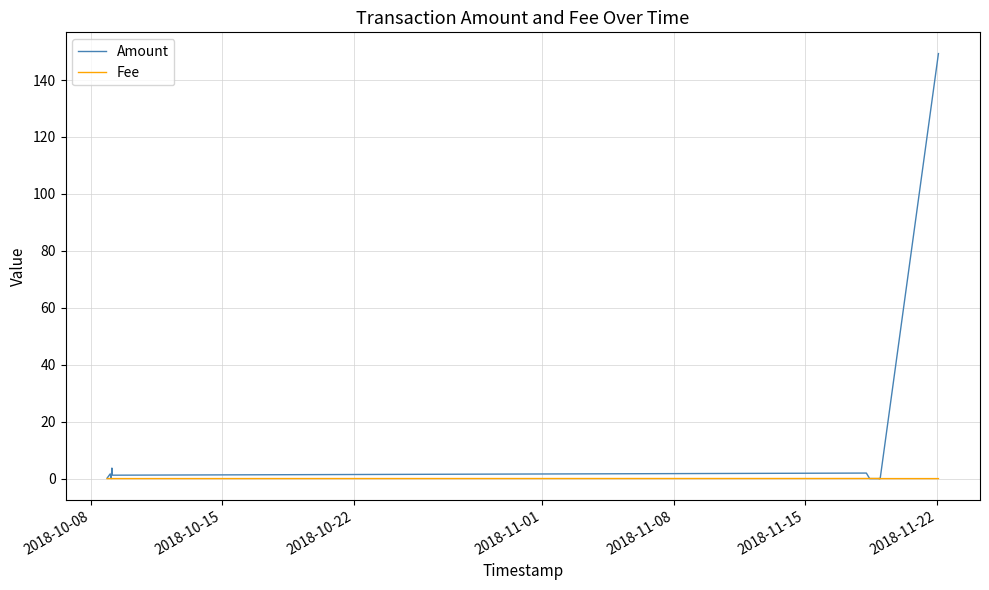

Which category has the lowest value in the Fee series?

2018-10-08